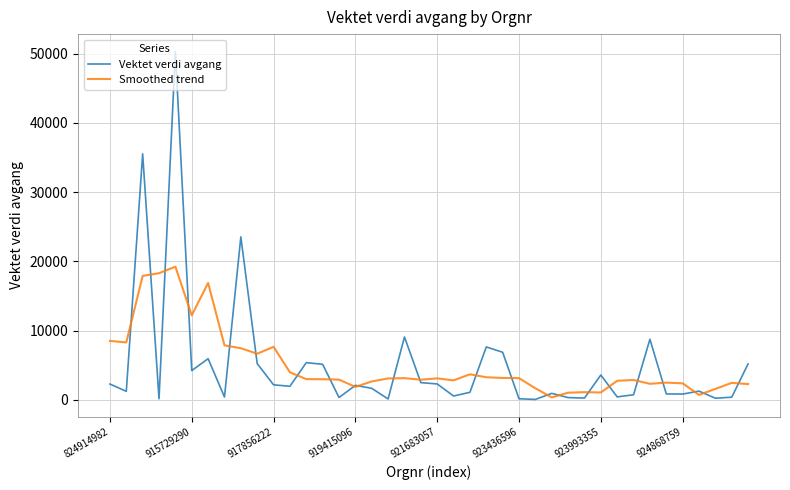

How many series are shown in this chart?

2